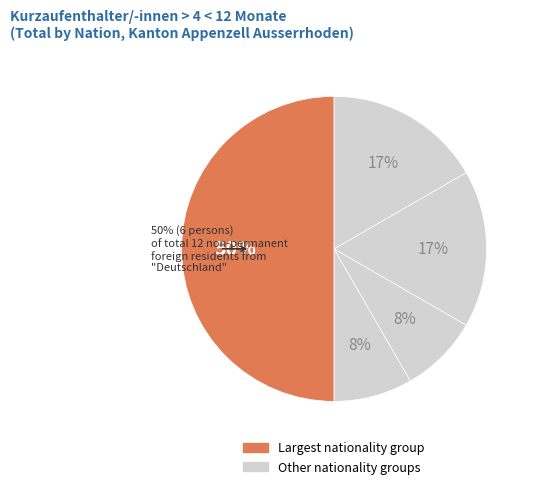

Does any single category account for the majority?

No